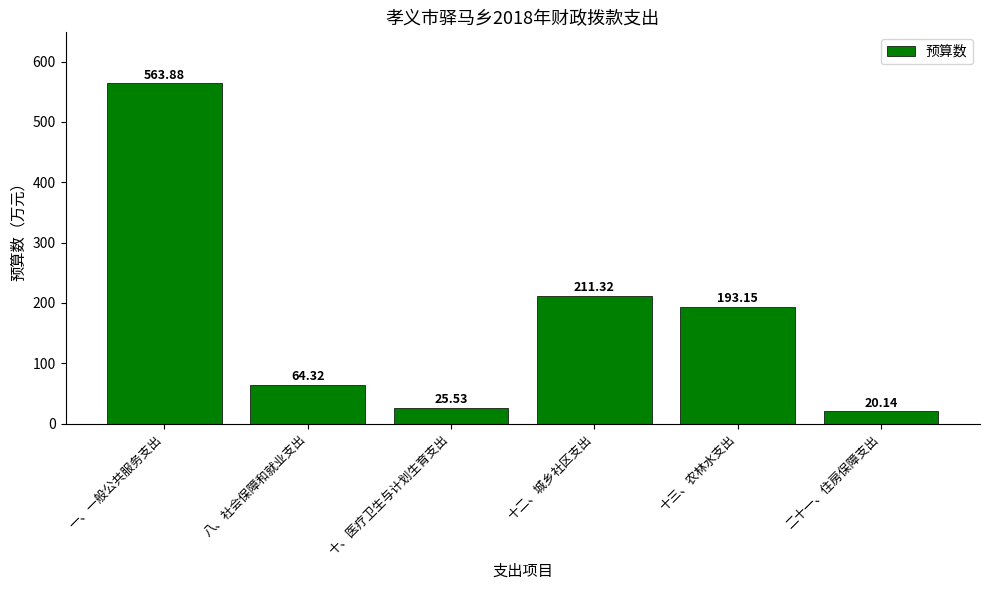

List the labels in order of value, largest first.

一、一般公共服务支出, 十二、城乡社区支出, 十三、农林水支出, 八、社会保障和就业支出, 十、医疗卫生与计划生育支出, 二十一、住房保障支出